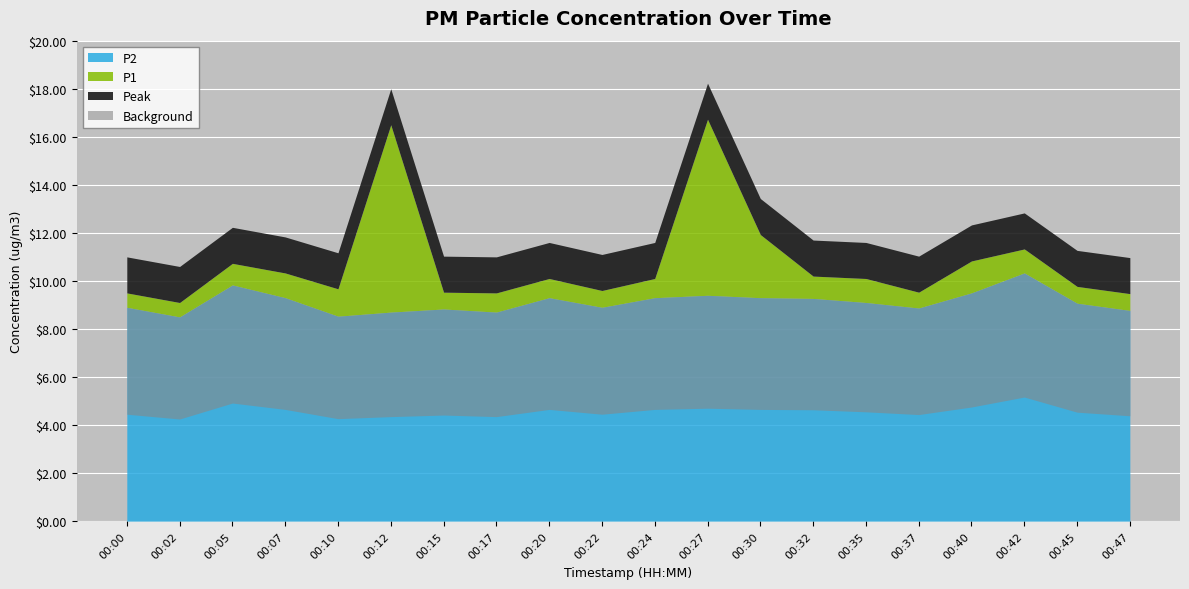

Where is the first local maximum for P1?

00:05